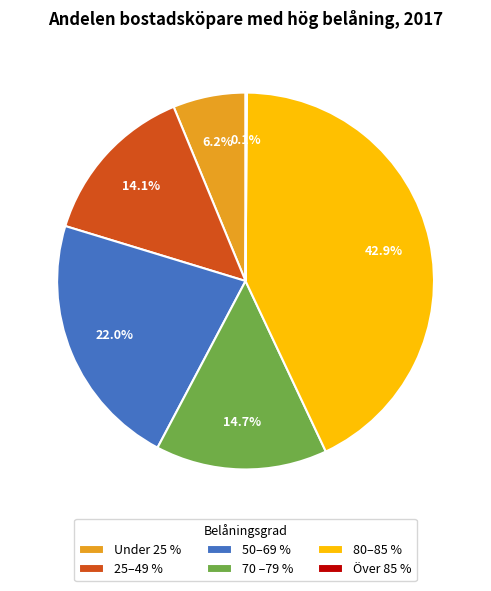

Which slice is the largest?

80–85 %